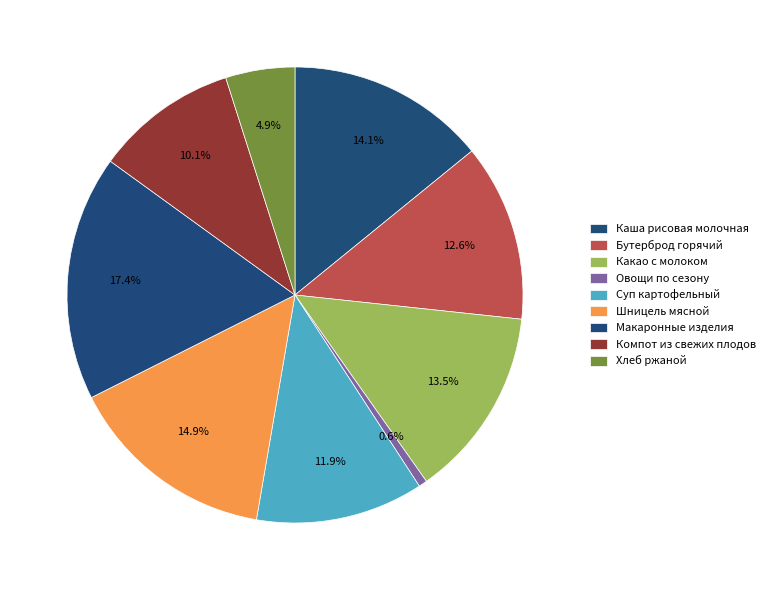

What percentage do Каша рисовая молочная and Овощи по сезону together represent?

14.7%